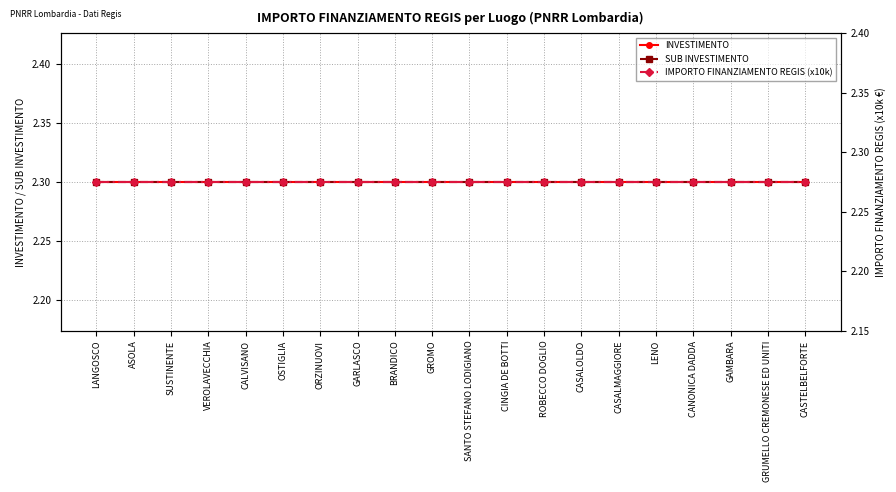

What is the total value across all series at ROBECCO DOGLIO?

6.9